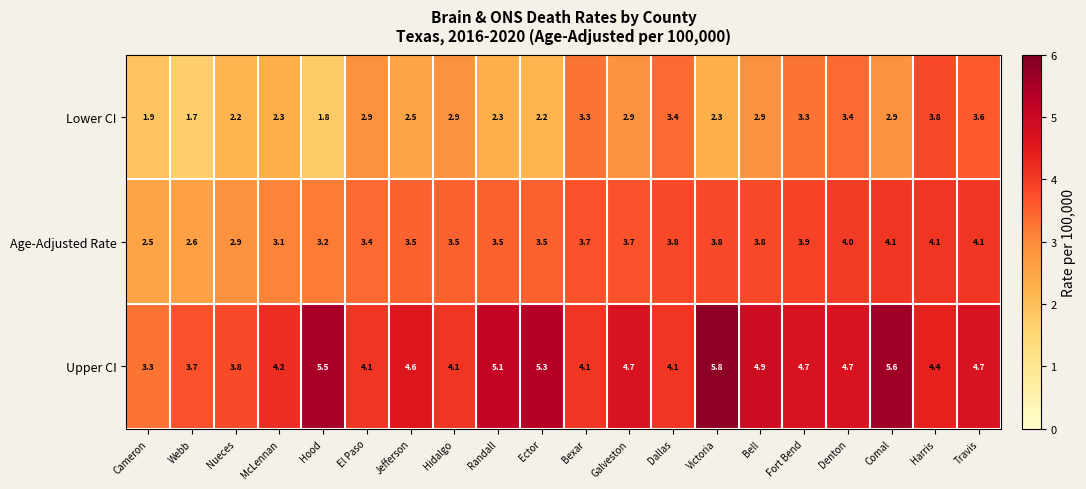

The value of Lower CI at Galveston is 2.9. True or false?

True